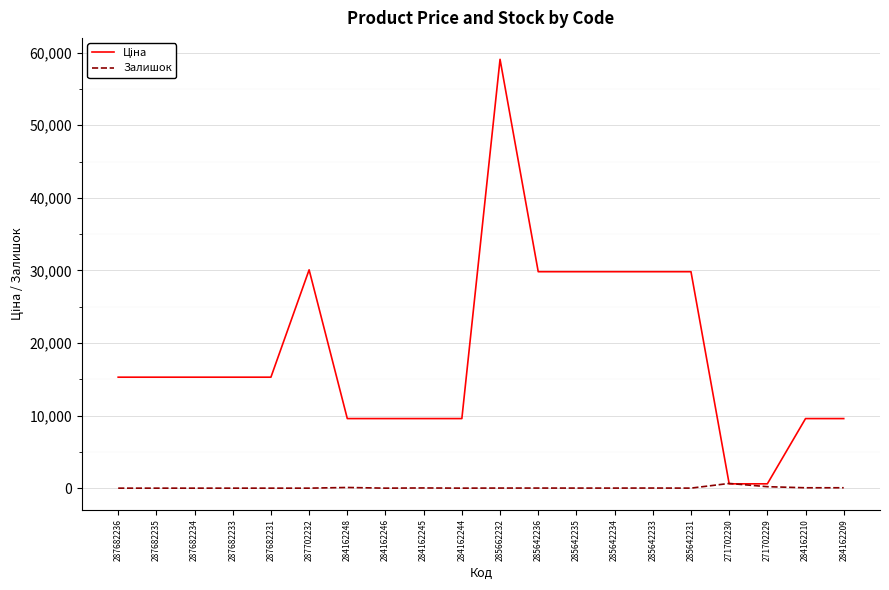

The Залишок series shows 0.0 at 287682233. True or false?

True